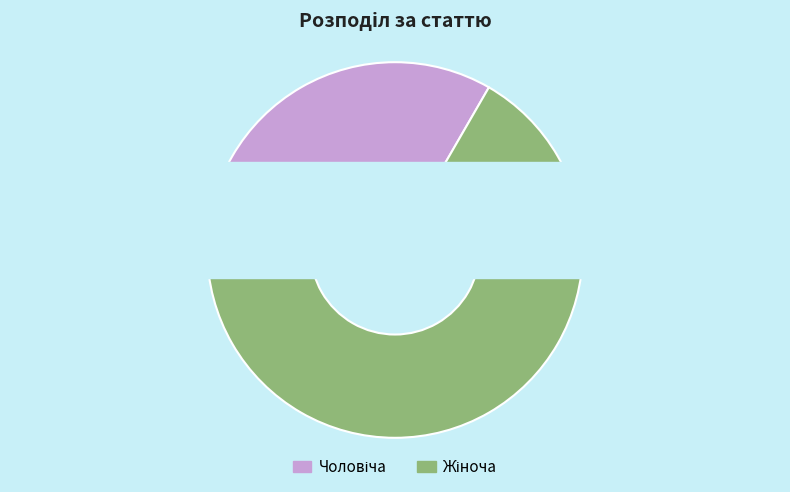

Is it true that Жіноча is 67% of the pie?

True